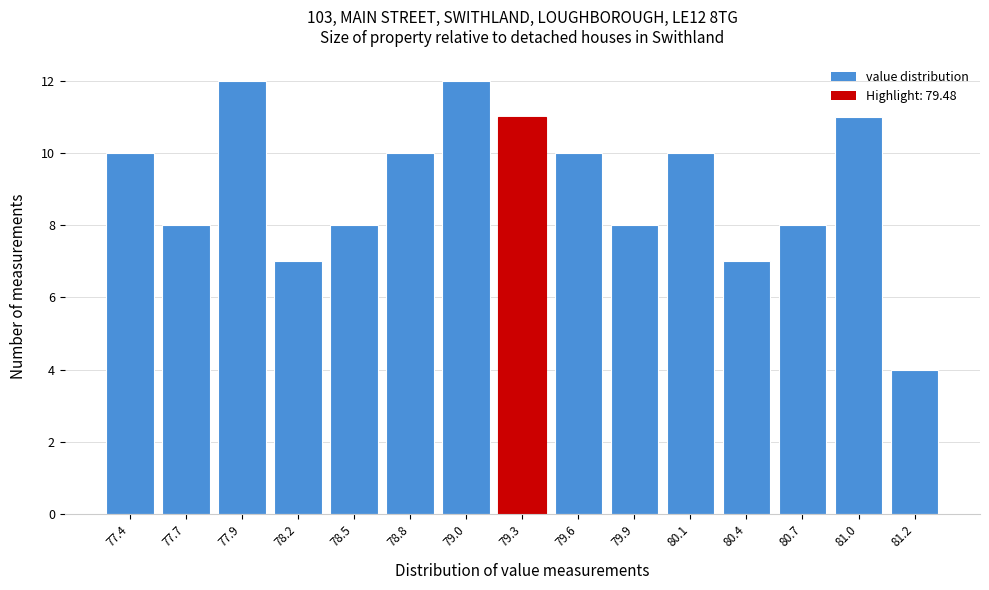

Reading right to left, extract all data points from this chart.

81.2=4	81.0=11	80.7=8	80.4=7	80.1=10	79.9=8	79.6=10	79.3=11	79.0=12	78.8=10	78.5=8	78.2=7	77.9=12	77.7=8	77.4=10